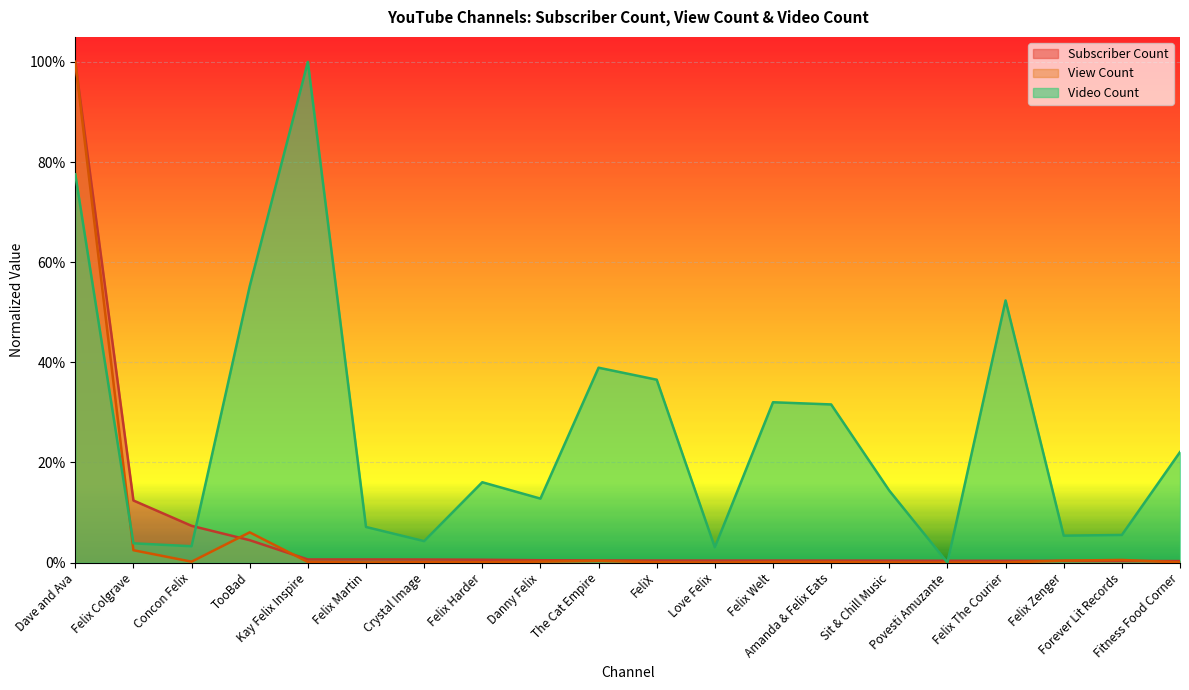

True or false: Video Count has more than 1 points higher than both neighbors.

True